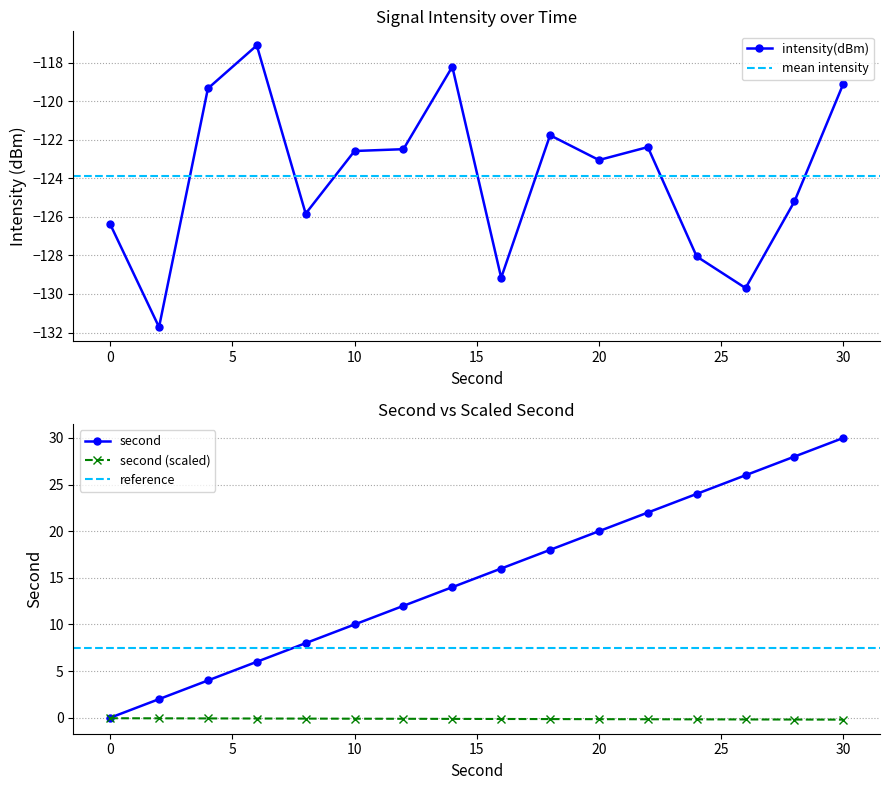

Which series has the largest range (max minus min)?

second_scaled